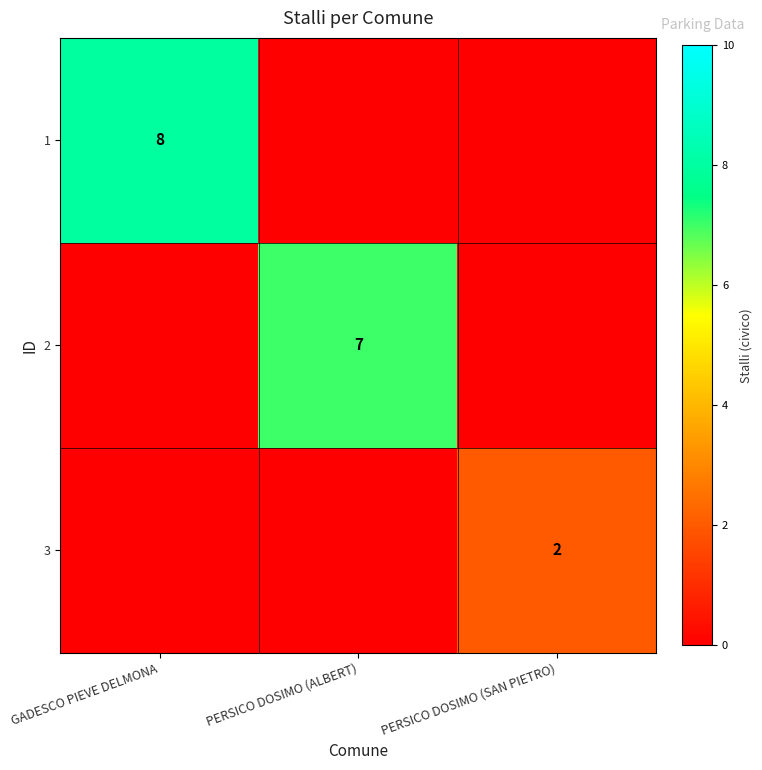

What is the total value across all series at PERSICO DOSIMO (SAN PIETRO)?

2